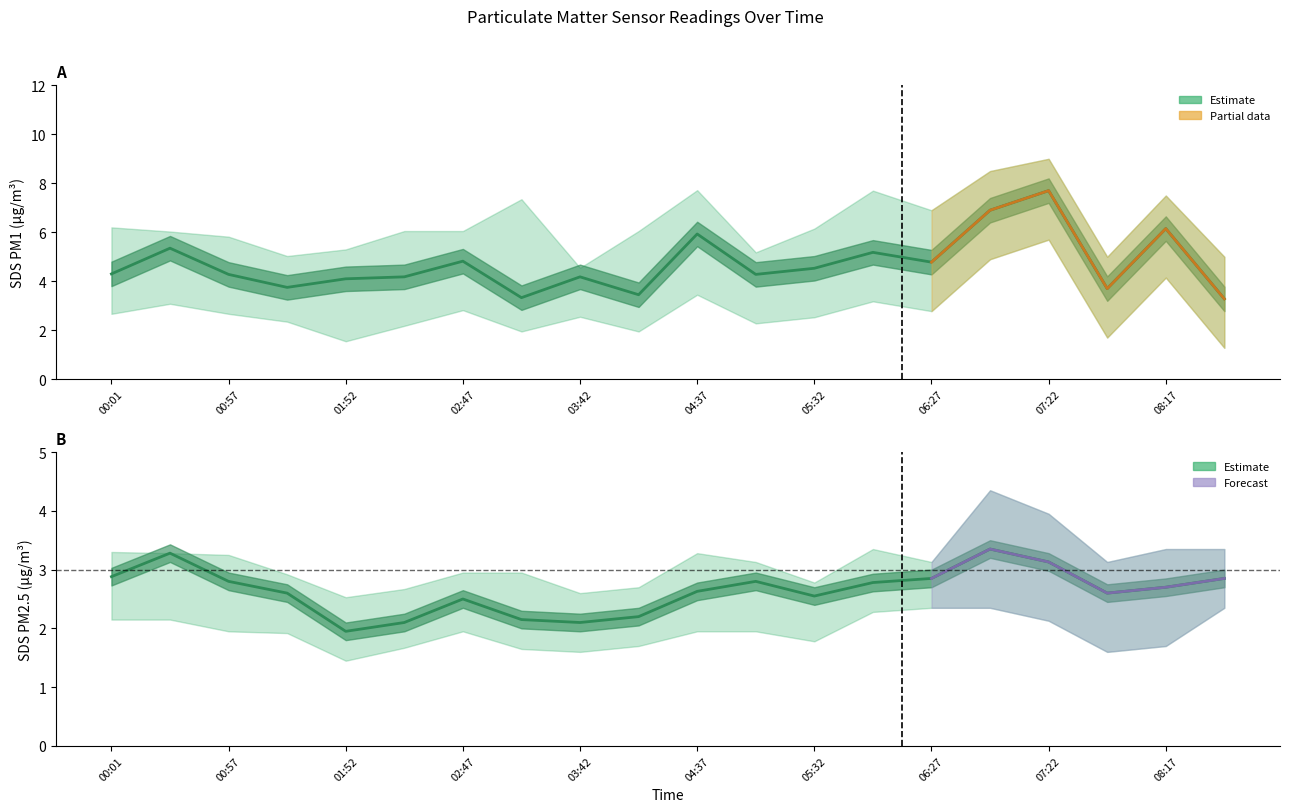

Reading right to left, what are all the values shown in this chart?

SDS_P1: 3.3	6.2	3.7	7.7	6.9	4.8	5.2	4.5	4.3	5.9	3.5	4.2	3.3	4.8	4.2	4.1	3.8	4.3	5.3	4.3
SDS_P2: 2.9	2.7	2.6	3.1	3.4	2.9	2.8	2.5	2.8	2.6	2.2	2.1	2.1	2.5	2.1	1.9	2.6	2.8	3.3	2.9
SDS_P1_upper: 5.0	7.5	5.0	9.0	8.5	6.9	7.7	6.2	5.2	7.7	6.0	4.5	7.3	6.0	6.0	5.3	5.0	5.8	6.0	6.2
SDS_P1_lower: 1.3	4.2	1.7	5.7	4.9	2.8	3.2	2.5	2.3	3.5	1.9	2.5	1.9	2.8	2.2	1.6	2.4	2.7	3.1	2.7
SDS_P2_upper: 3.4	3.4	3.1	4.0	4.3	3.1	3.4	2.8	3.1	3.3	2.7	2.6	3.0	3.0	2.7	2.5	2.9	3.2	3.3	3.3
SDS_P2_lower: 2.4	1.7	1.6	2.1	2.4	2.4	2.3	1.8	1.9	1.9	1.7	1.6	1.6	1.9	1.7	1.4	1.9	1.9	2.1	2.1